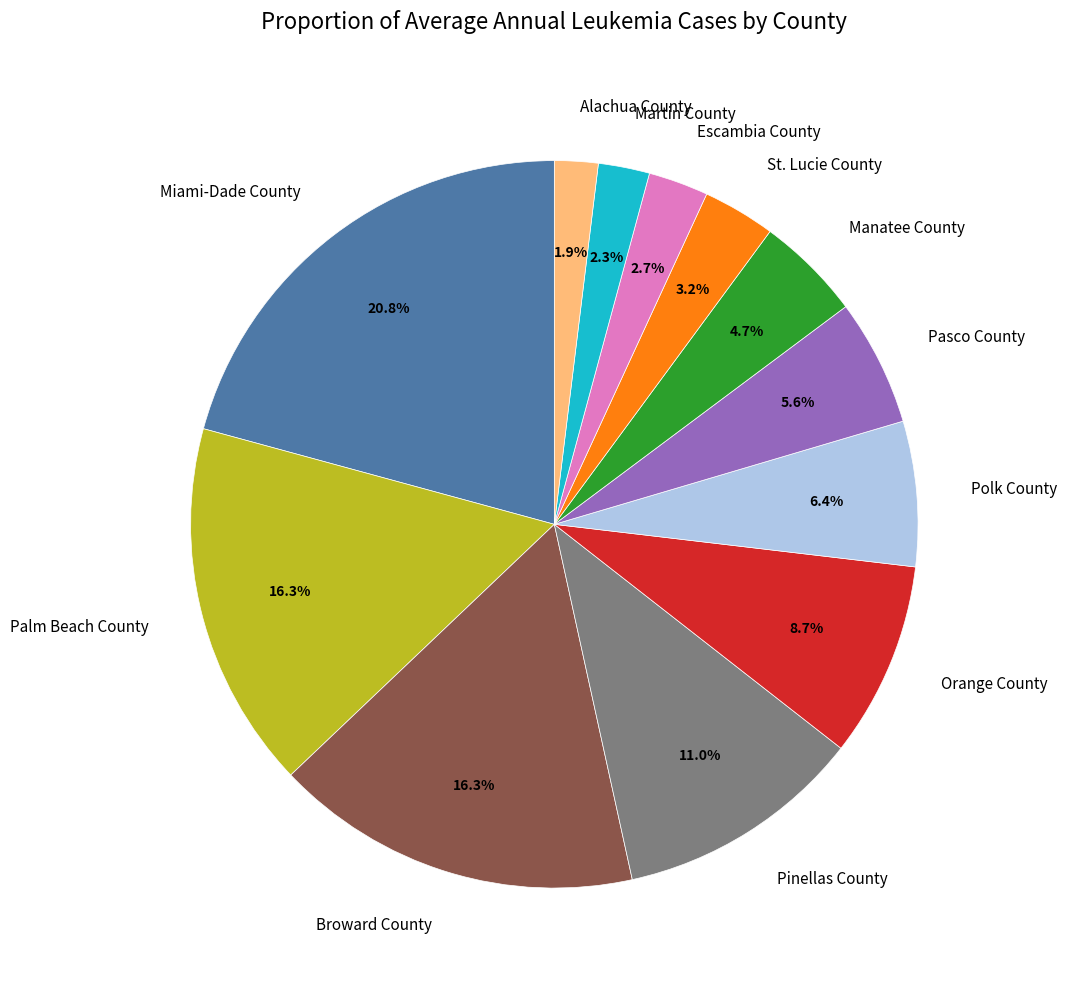

Count the number of slices in the pie.

12